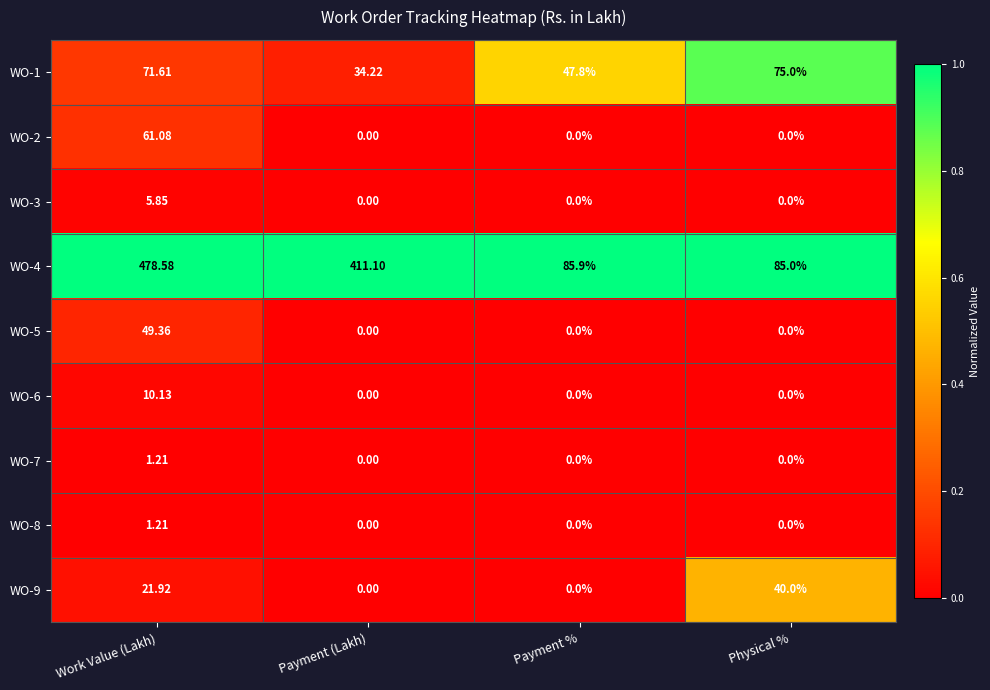

At which label is WO-4 closest to 281?

Payment (Lakh)